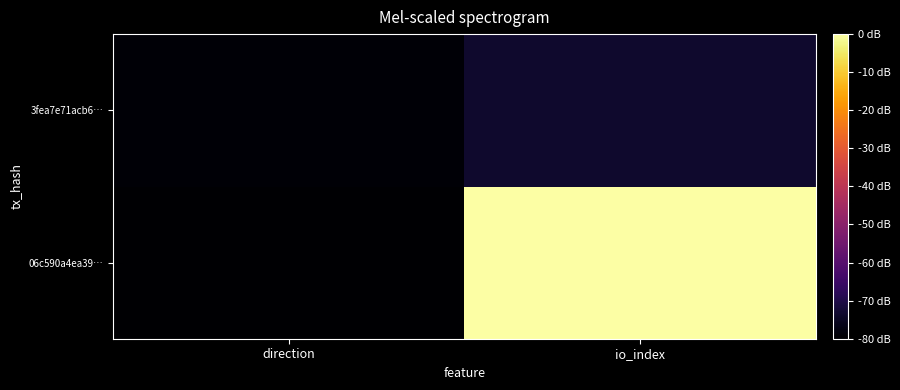

Rank the series at io_index from lowest to highest value.

3fea7e71acb6…, 06c590a4ea39…